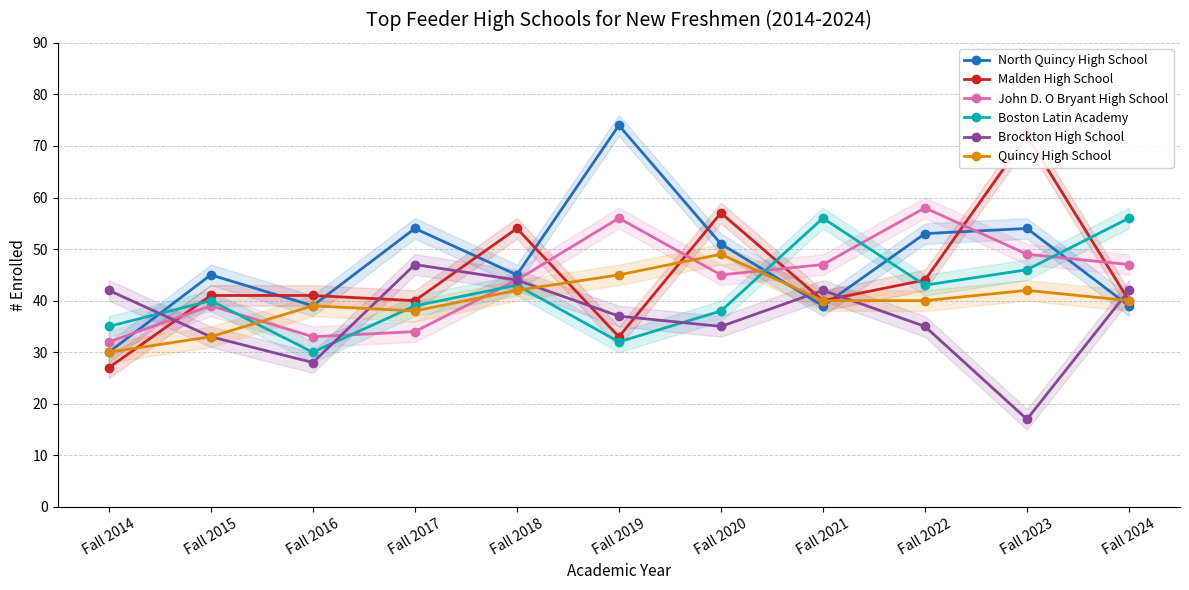

What is the sum of all Quincy High School values?

438